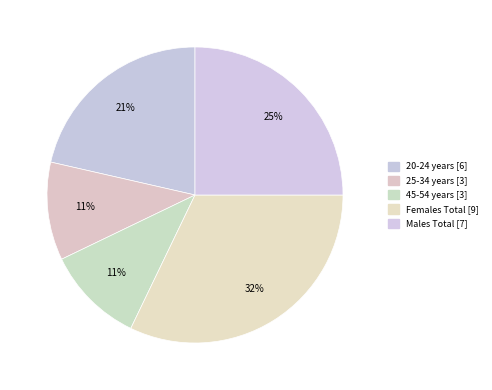

To the nearest percent, what is the average slice percentage?

20%